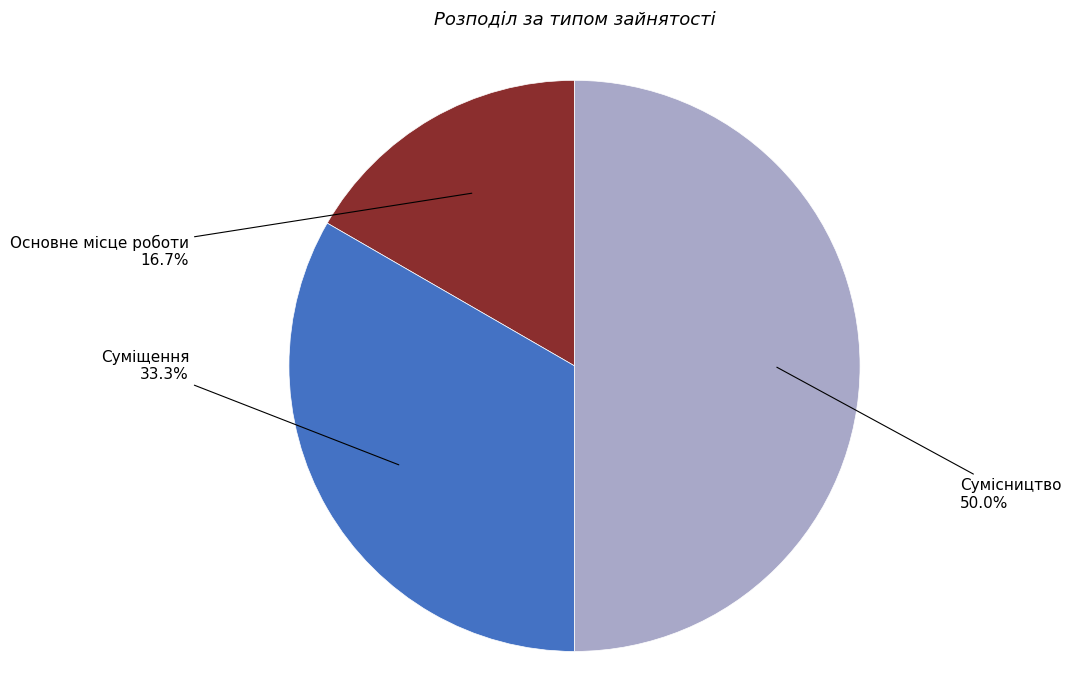

Is it true that Основне місце роботи is 17% of the pie?

True